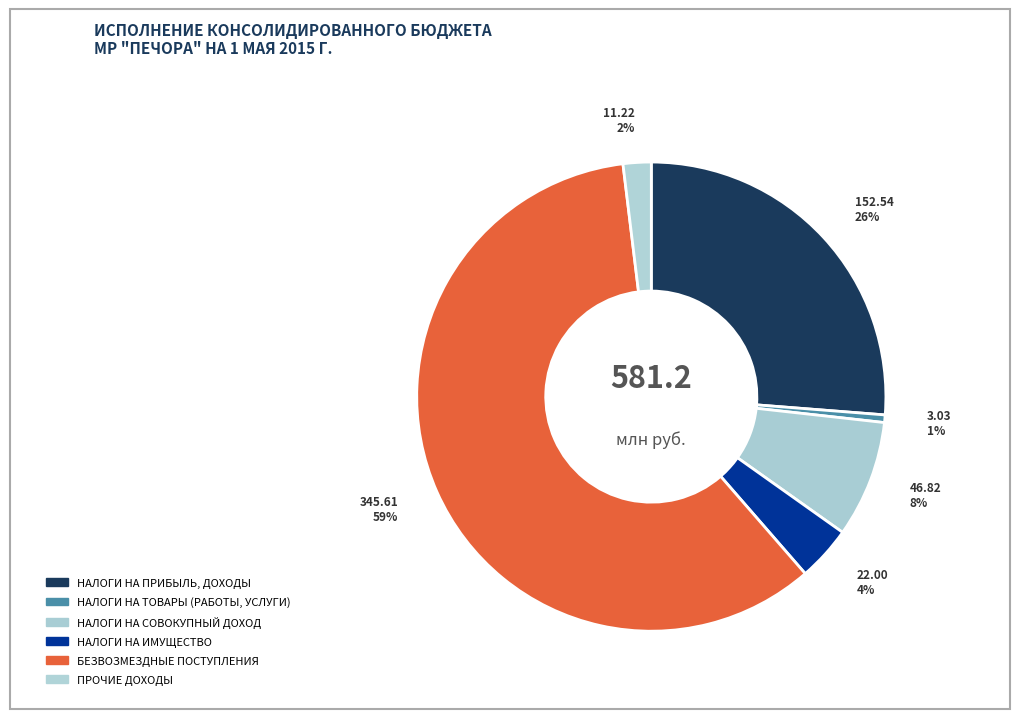

How much of the chart is everything except НАЛОГИ НА ИМУЩЕСТВО?

96.2%